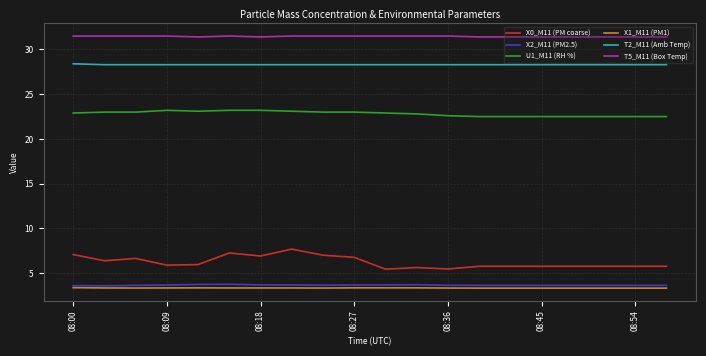

What is the maximum value for U1_M11 (RH %)?

23.2